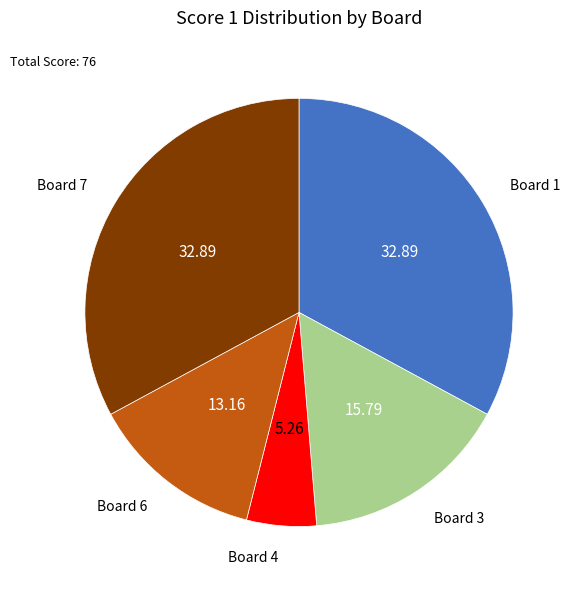

How many slices are in this pie chart?

5